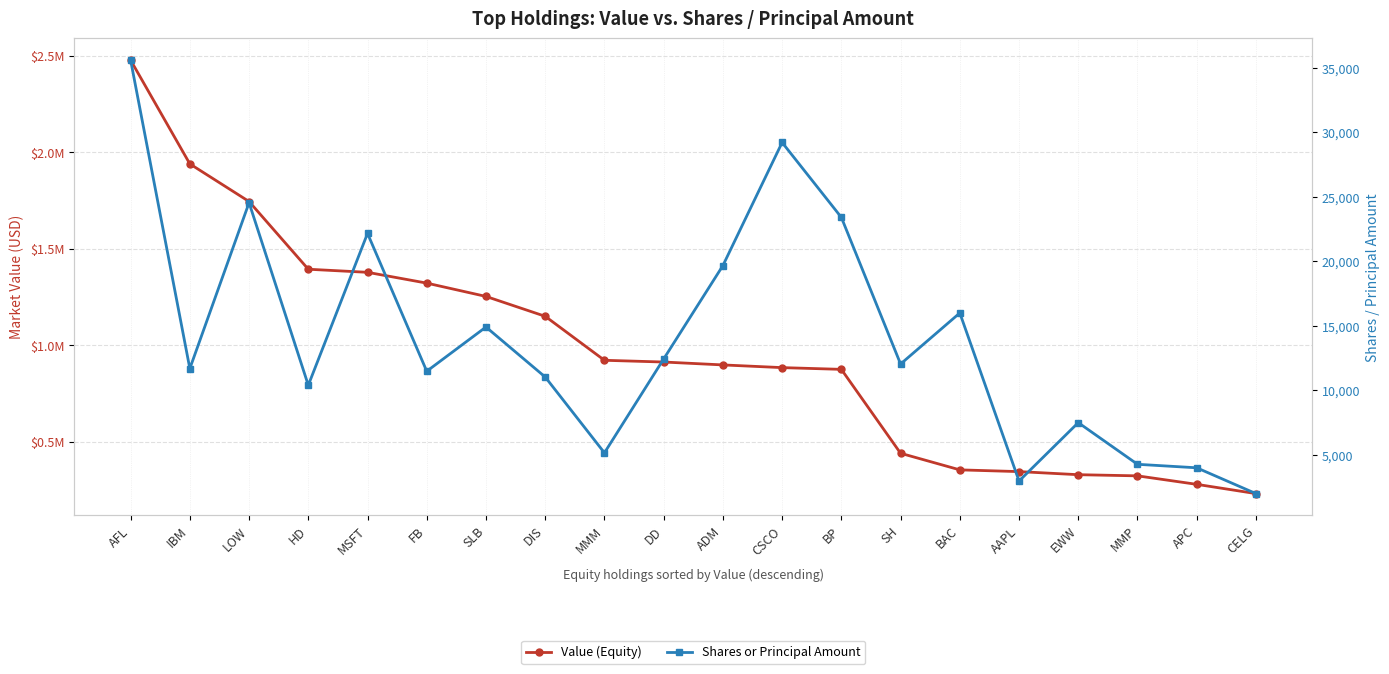

Between IBM and CELG, which is larger?

IBM